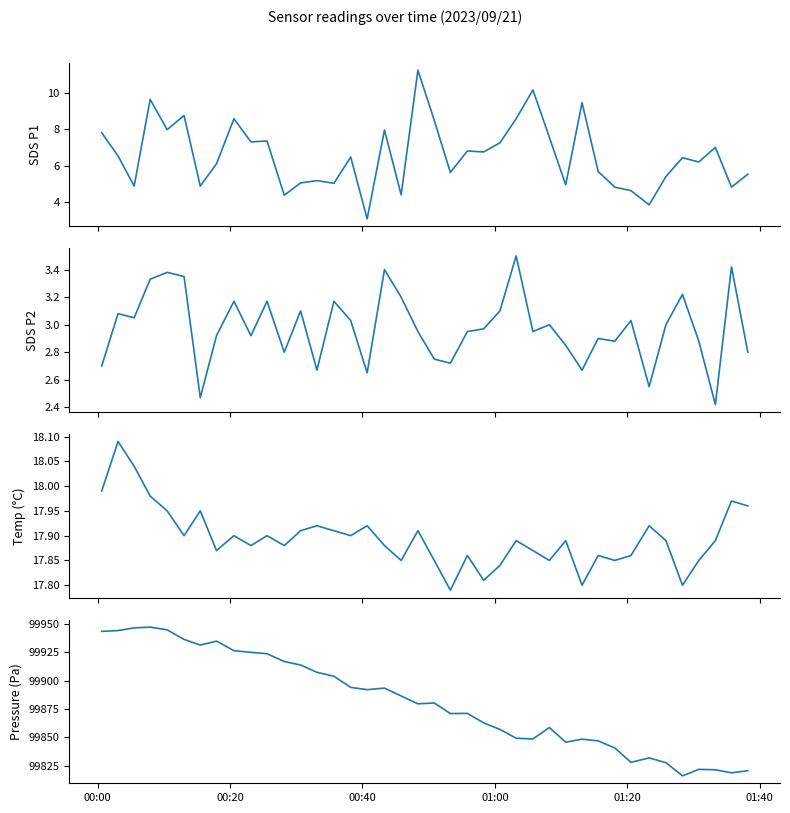

What is the average value of the BME280_temperature series?

17.9